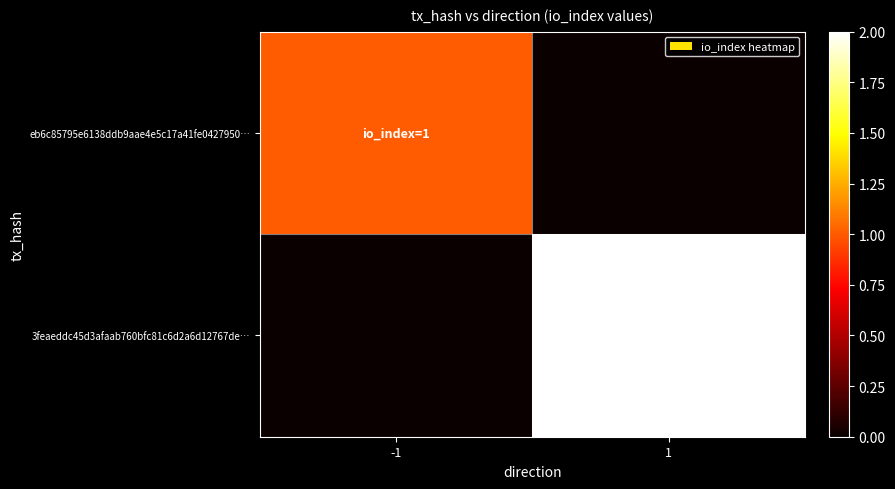

What is the difference between the highest and lowest values at 1?

2